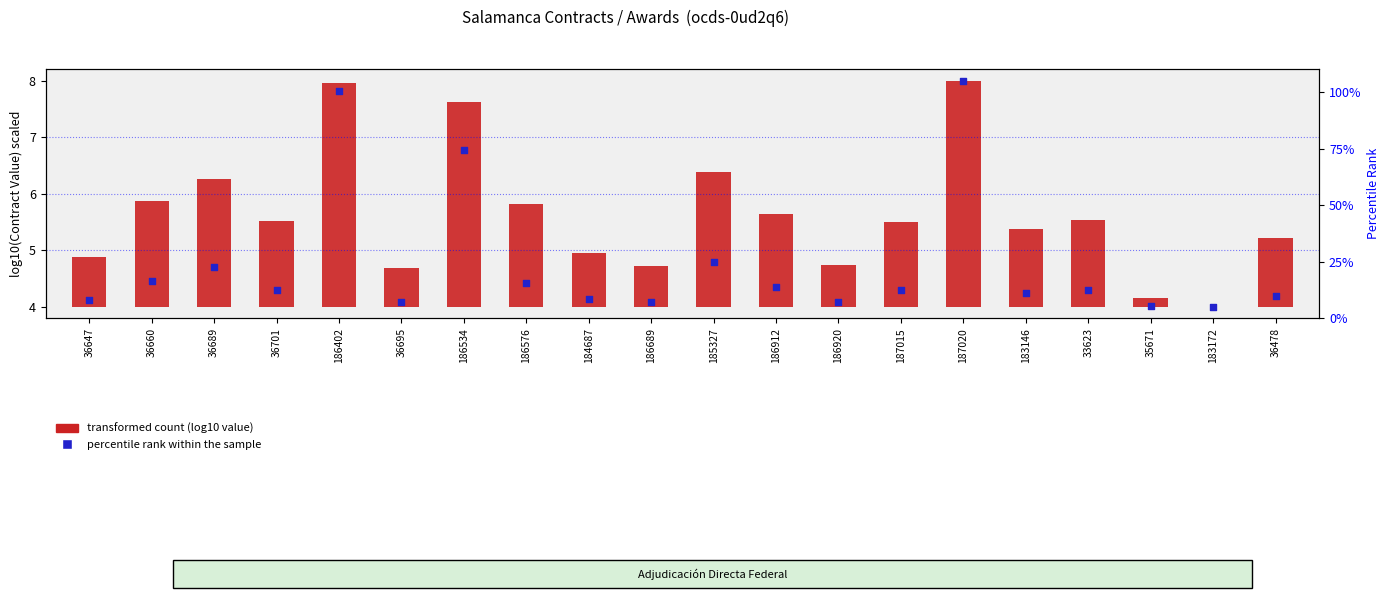

At how many categories does at least one series exceed 2?

20